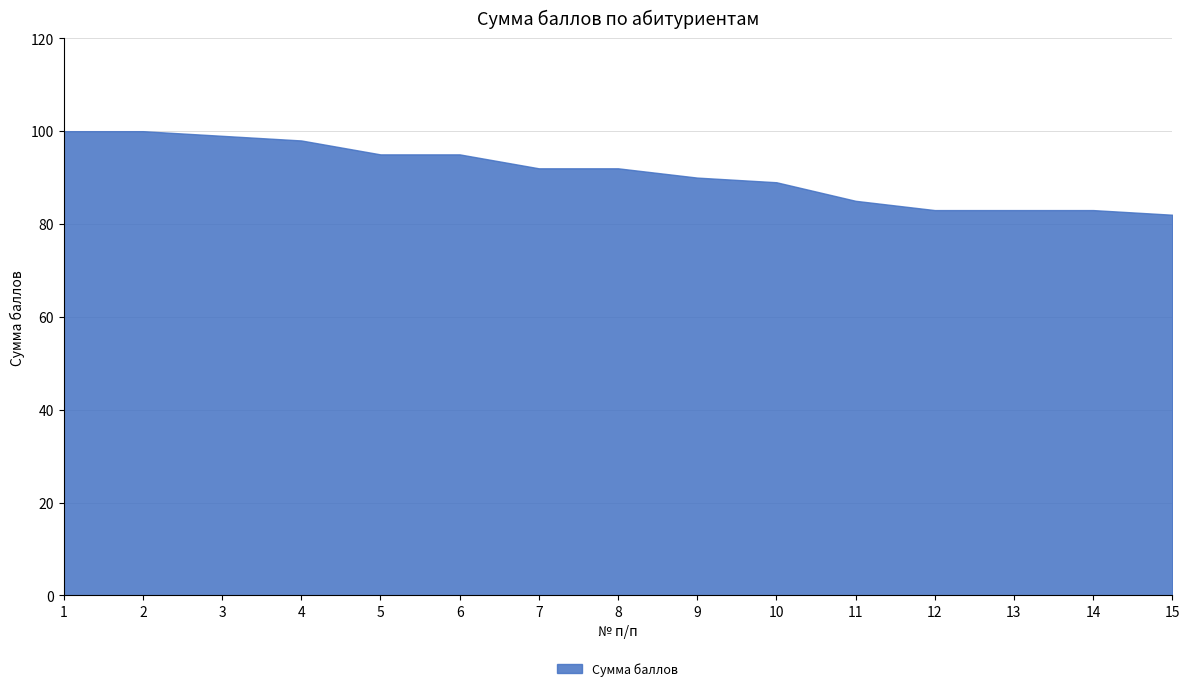

What is the value of the 11th point from the left?

85